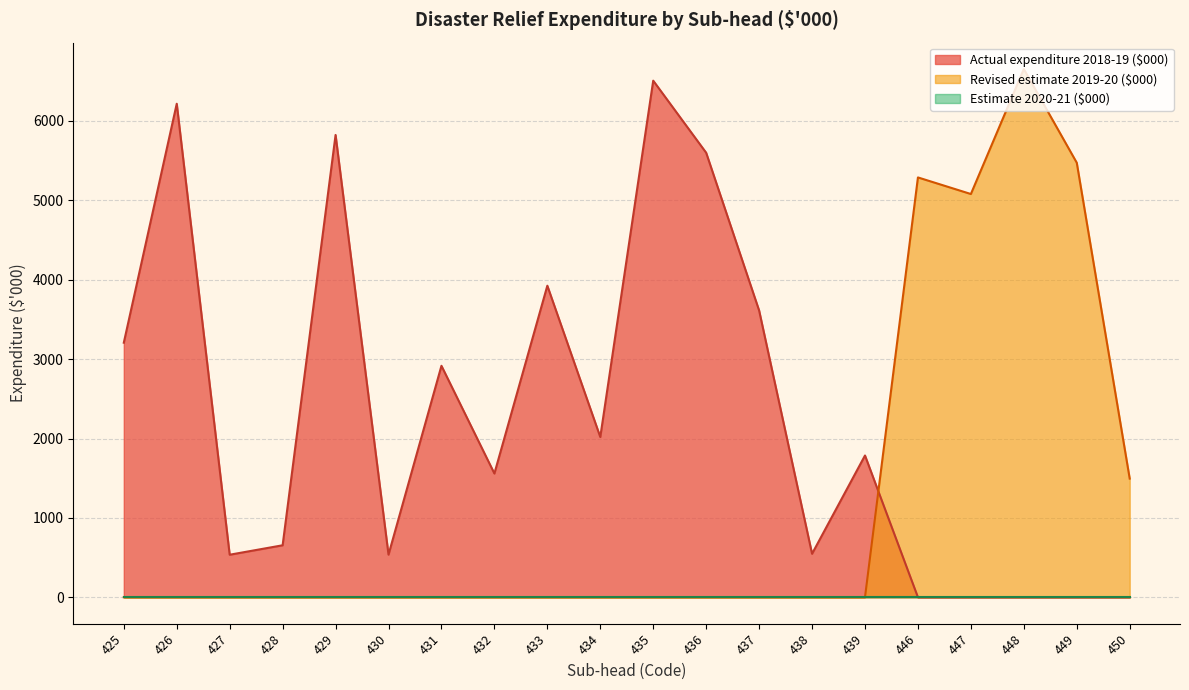

At which label does Revised estimate 2019-20 ($000) reach its peak?

448